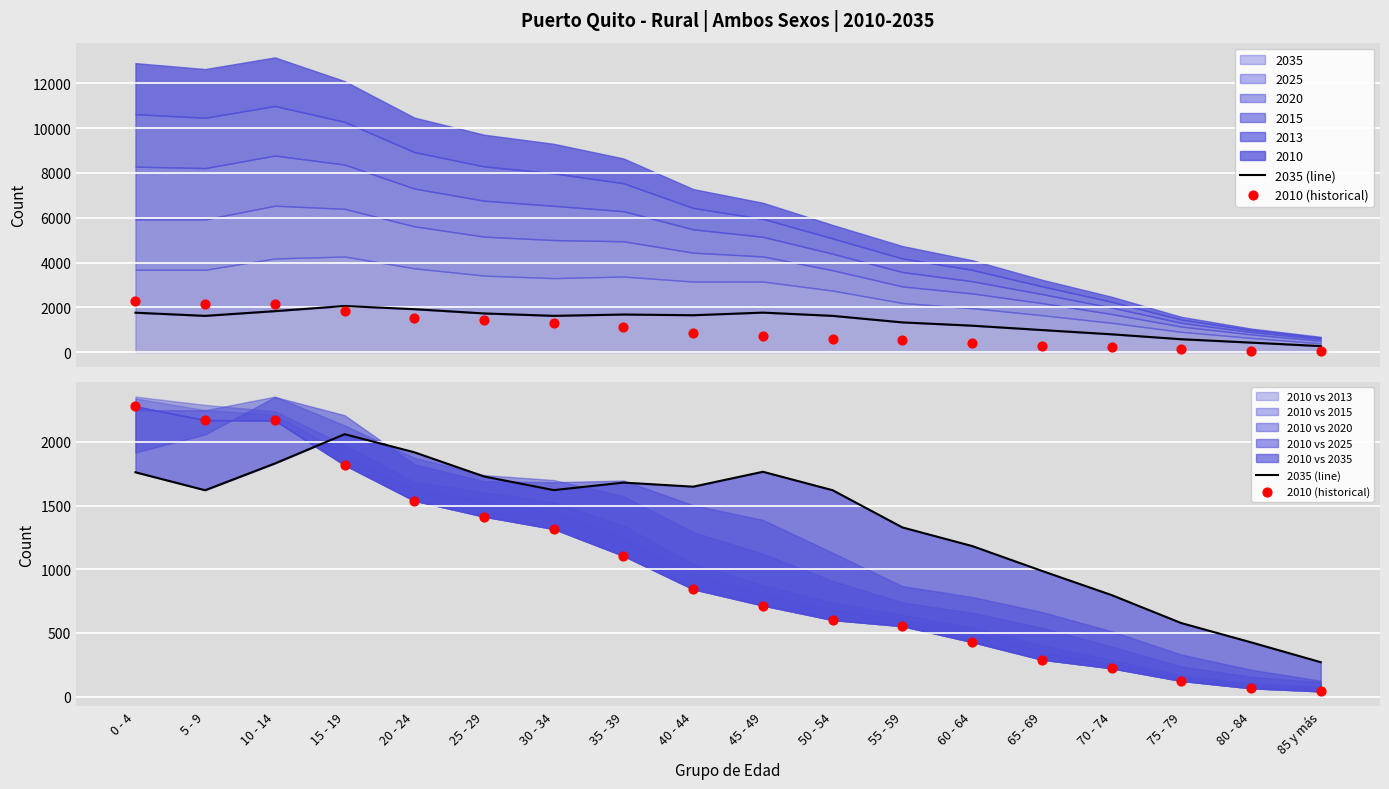

Is the value of 2035 (line) at 80 - 84 greater than the value of 2010 (historical) at 5 - 9?

No